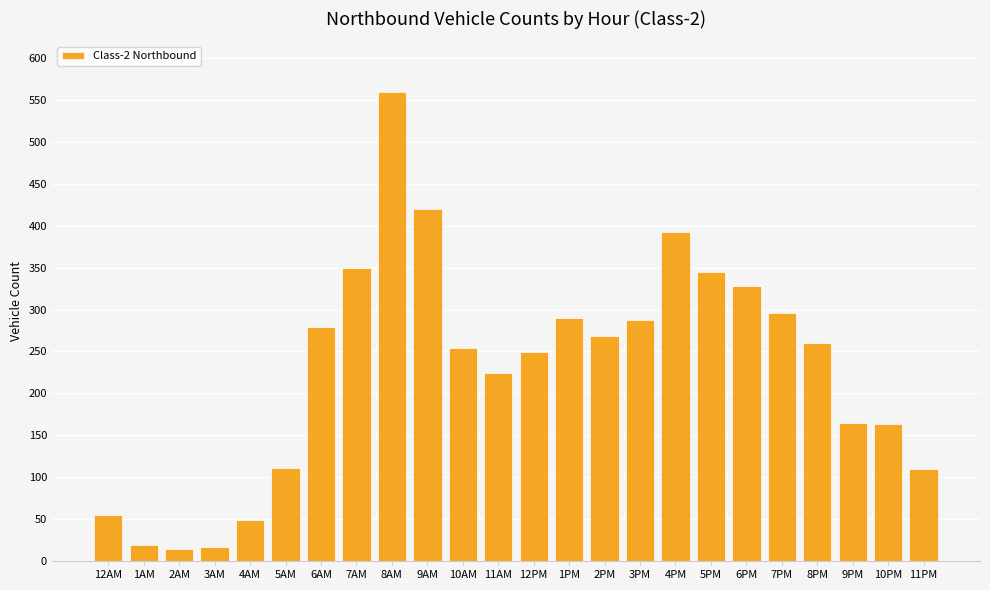

Between 10PM and 4PM, which is larger?

4PM